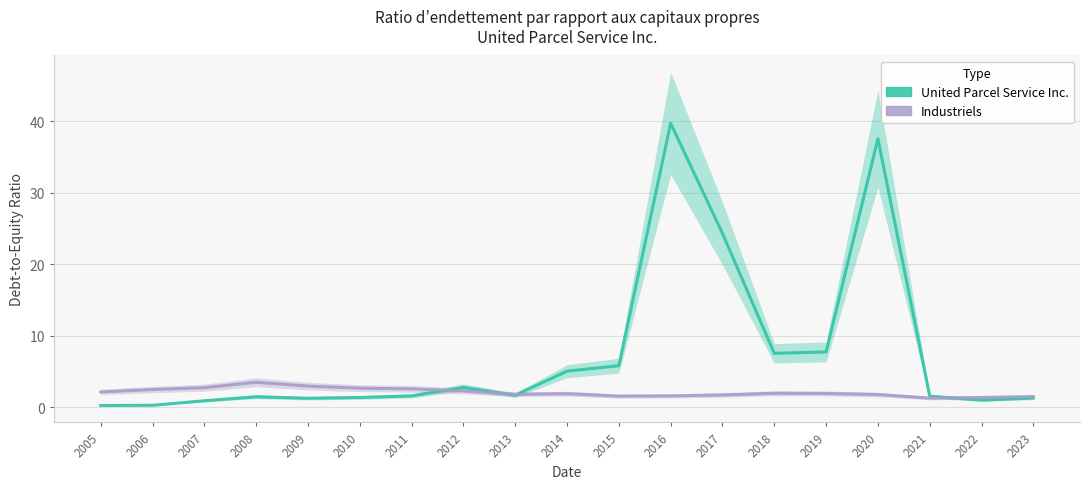

True or false: United Parcel Service Inc. has more than 0 interior local peaks.

True